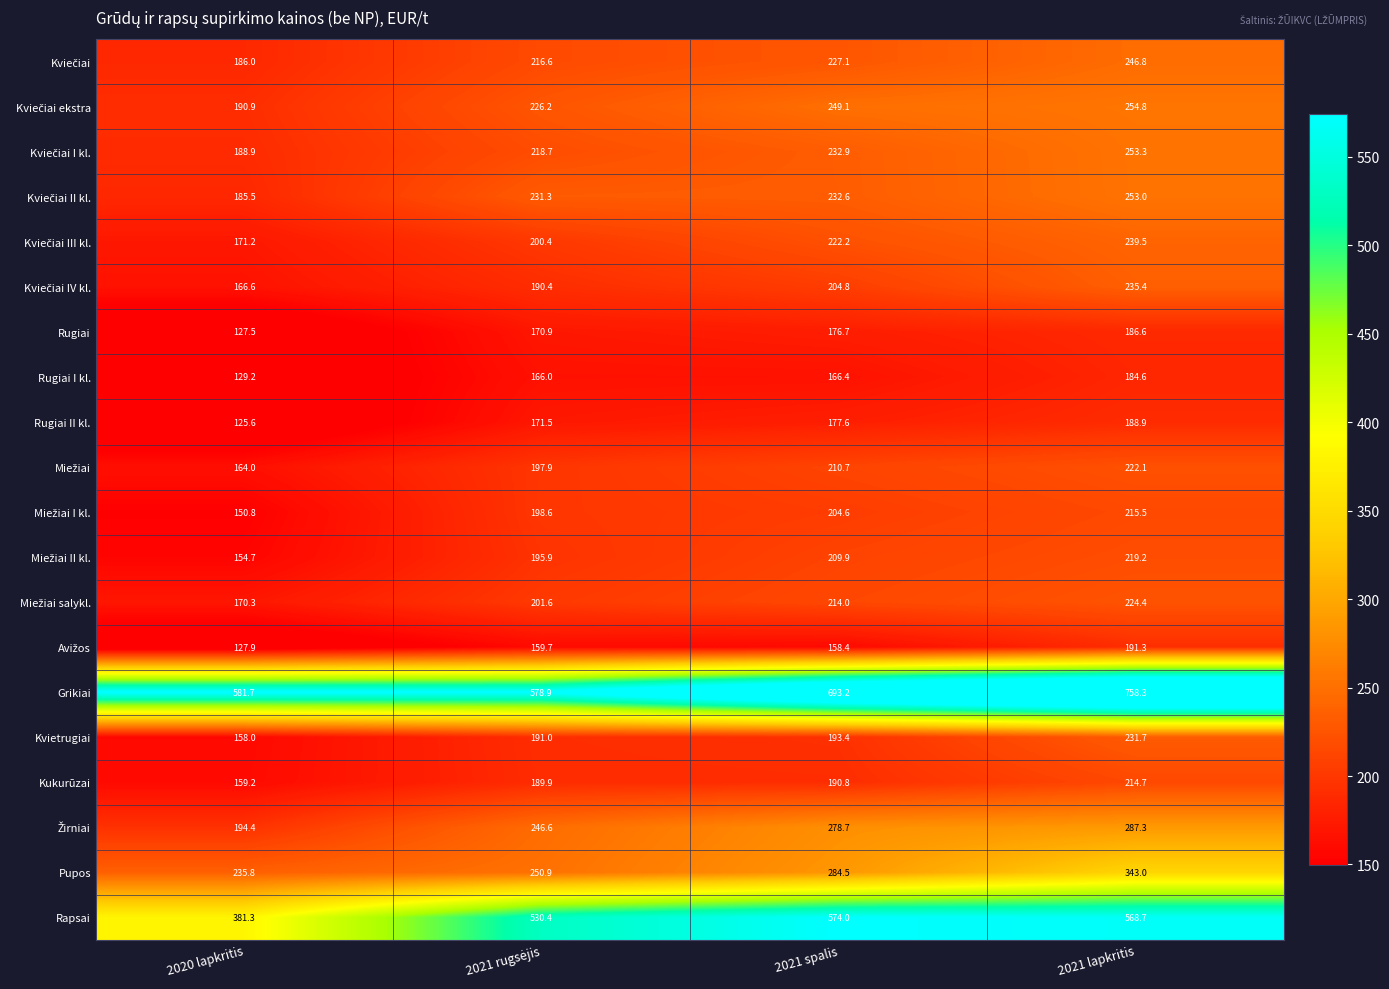

The value of Rapsai at 2021 lapkritis is 568.7. True or false?

True